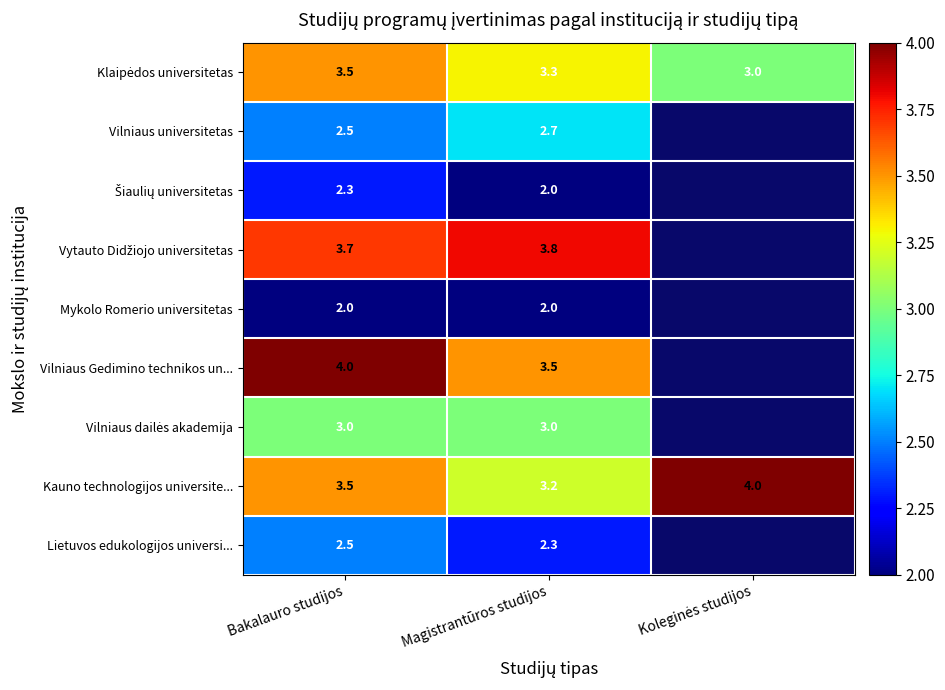

What is the minimum value for Kauno technologijos universite...?

3.2